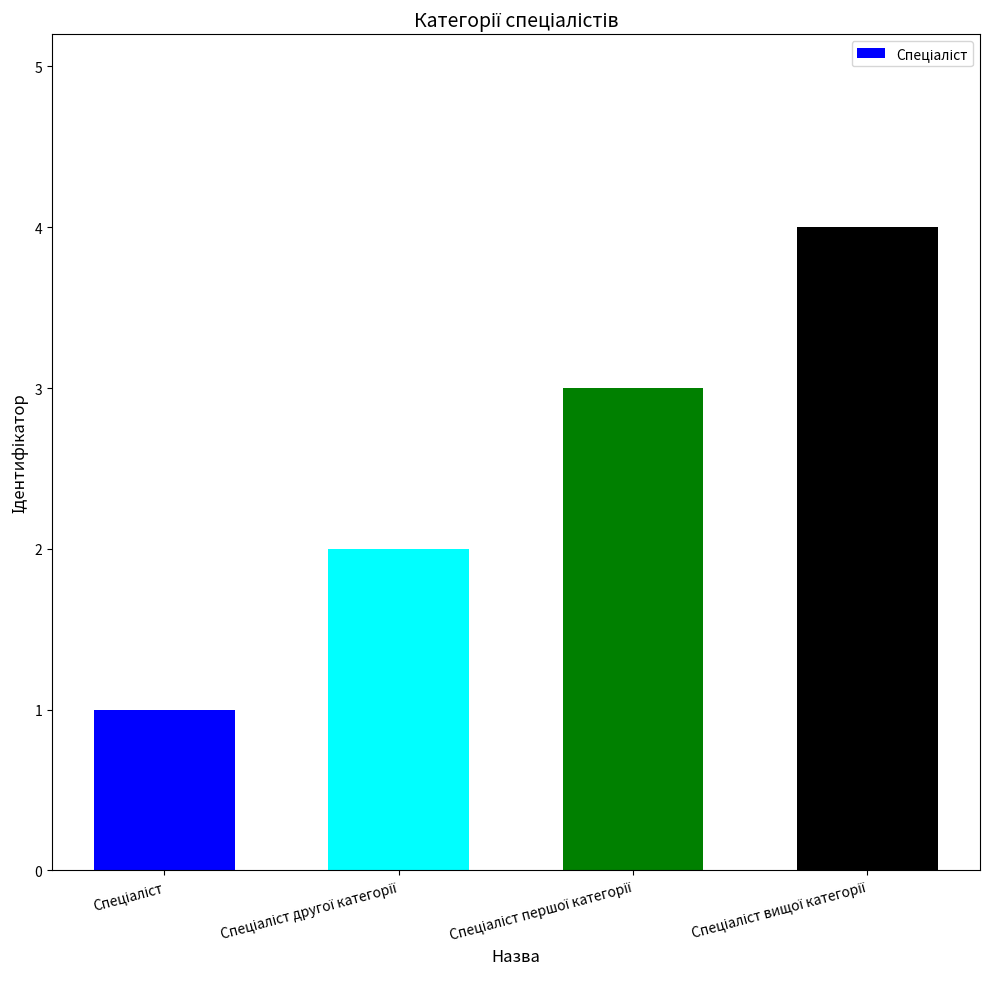

What is the greatest value displayed?

4